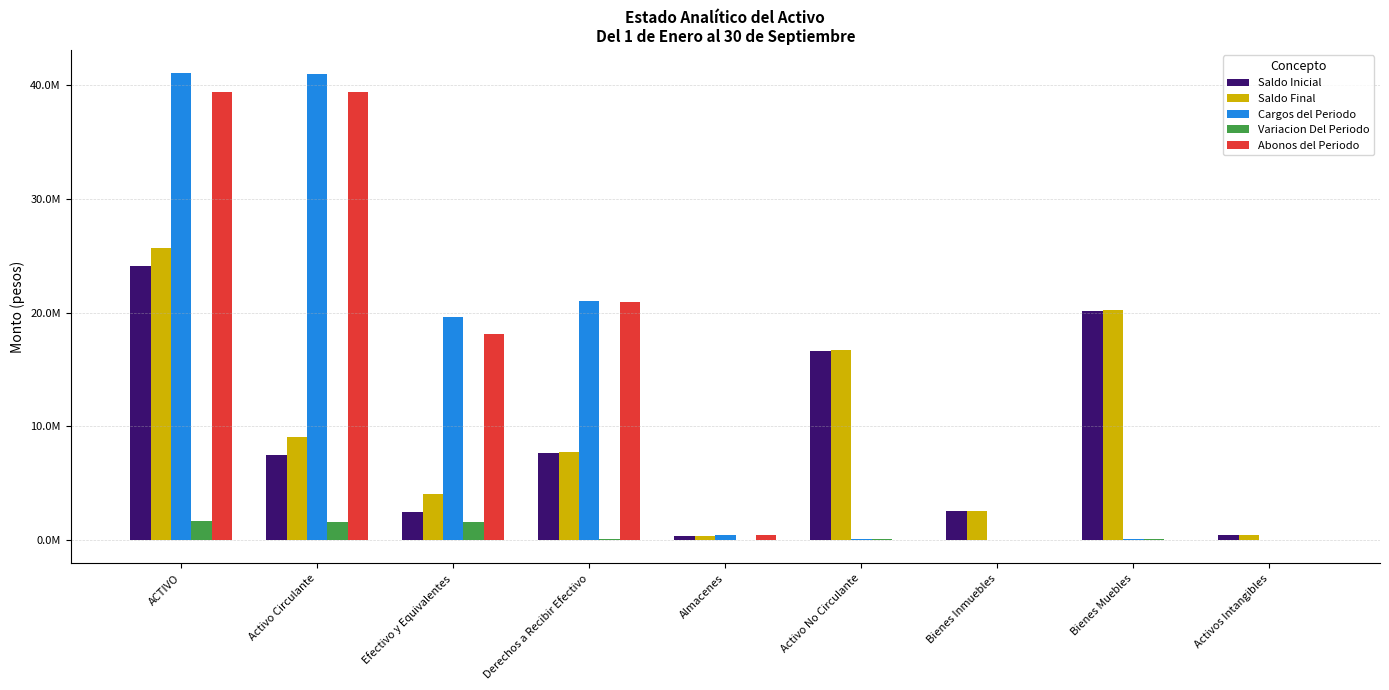

What are all the series names shown in the legend?

Saldo Inicial, Saldo Final, Cargos del Periodo, Variacion Del Periodo, Abonos del Periodo